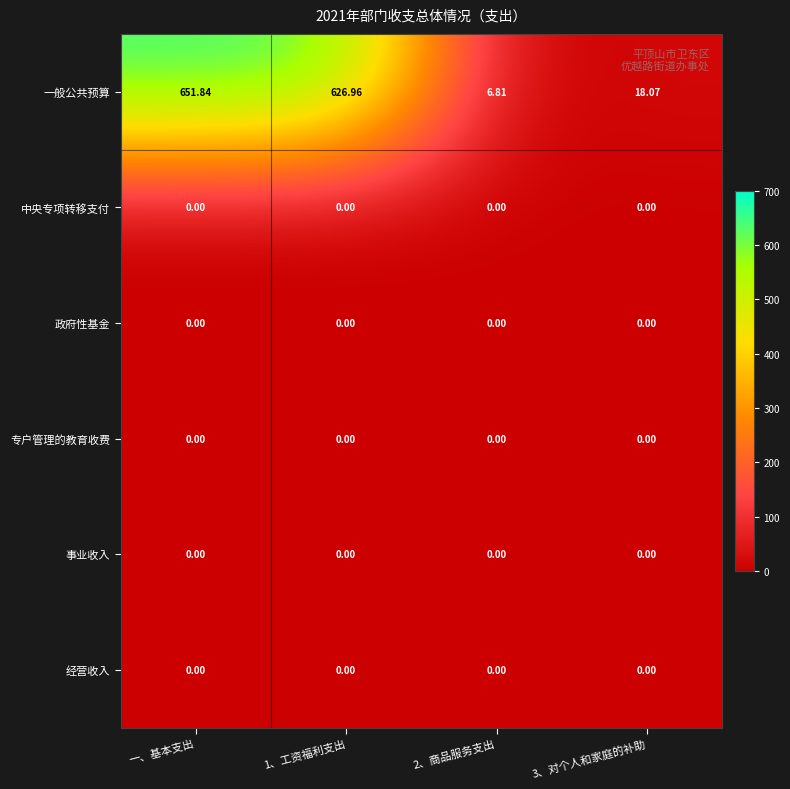

At which category is the sum across all series the highest?

一、基本支出